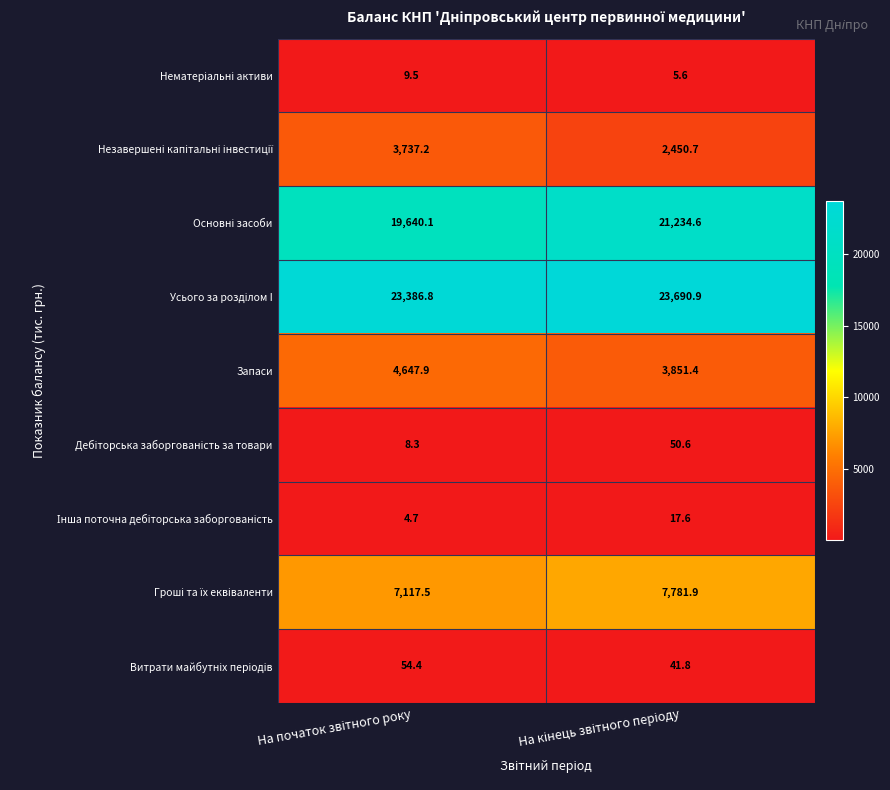

What is the difference between the maximum and minimum values in the Запаси series?

796.5